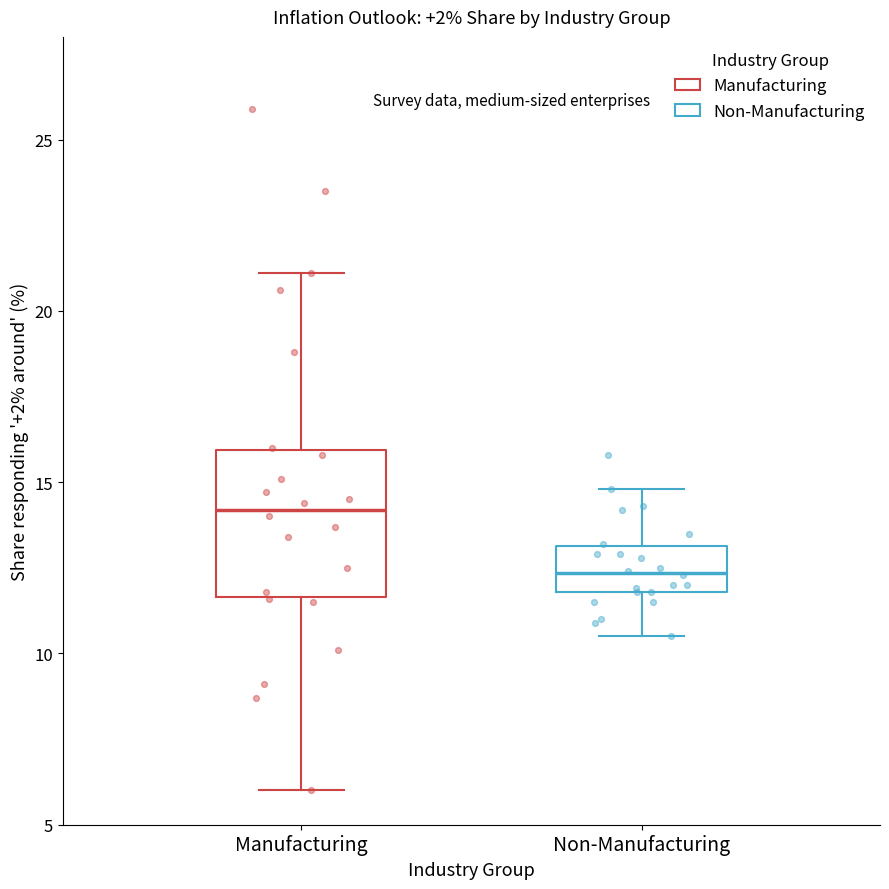

Reading left to right, read every box against the y-axis: the position of its median line, the range the box covers, and the ends of its whiskers. The values are not printed on the chart, so give them approximately, as read against the axis.

Manufacturing: median 14.0, box 11.5 to 16.0, whiskers 6.0 to 21.0
Non-Manufacturing: median 12.5, box 12.0 to 13.0, whiskers 10.5 to 15.0